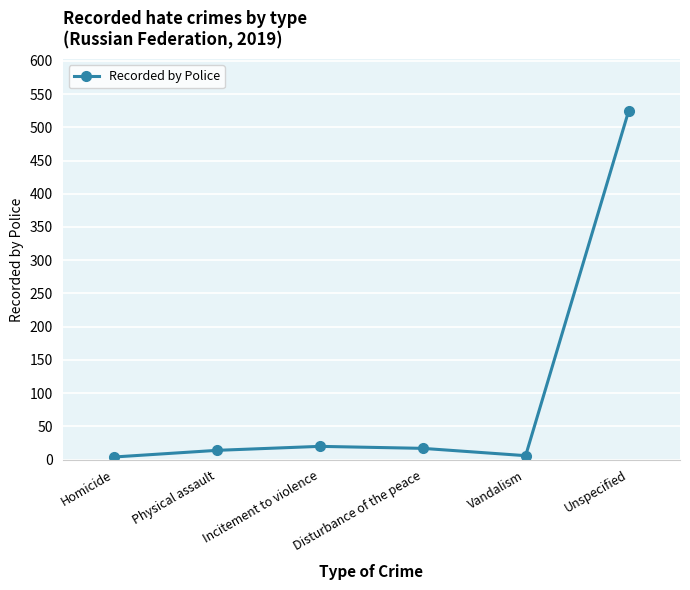

What is the difference between the values at Unspecified and Vandalism?

518